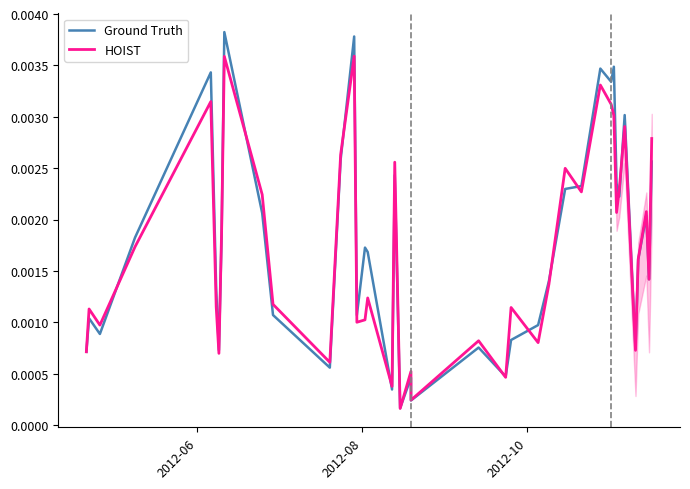

List the series in order of their overall mean, lowest first.

HOIST, Ground Truth